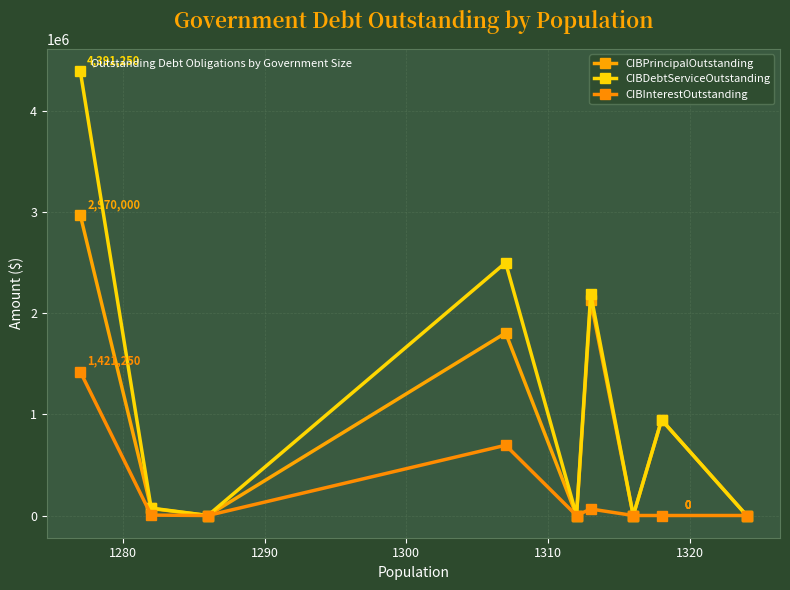

True or false: CIBPrincipalOutstanding has a value of 1393269.6 at 1330.

False